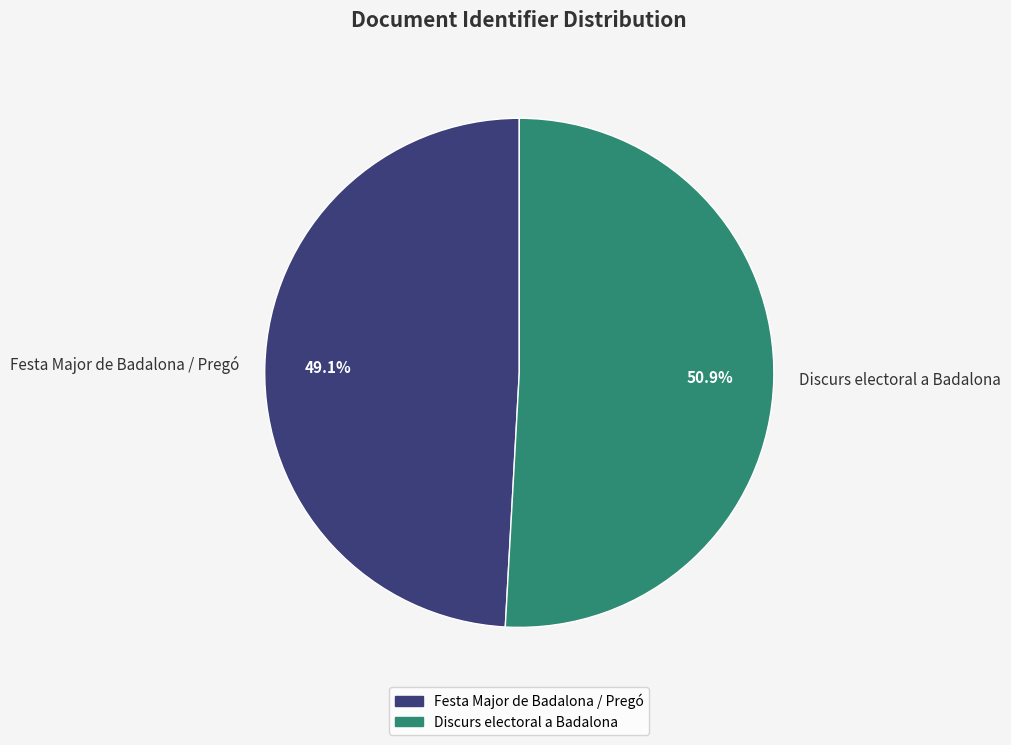

To the nearest percent, what portion does Discurs electoral a Badalona represent?

51%